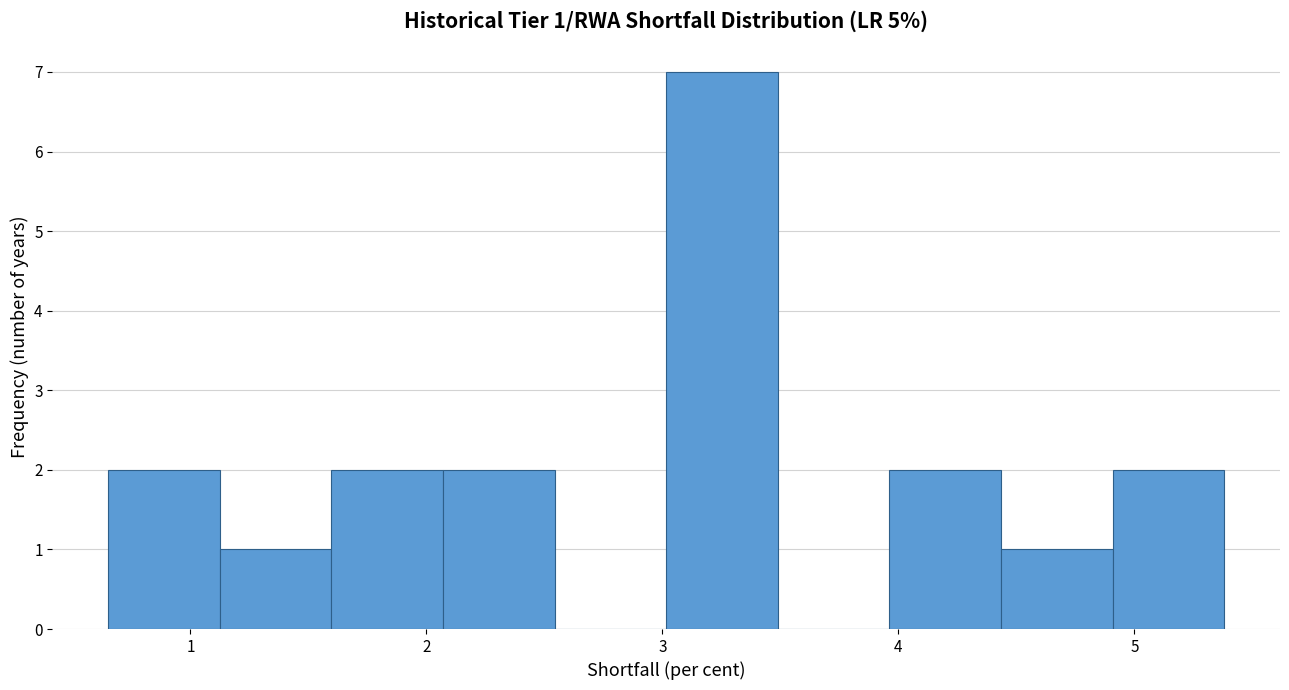

Over which range of the x-axis is the bar tallest?

3.0 to 3.5